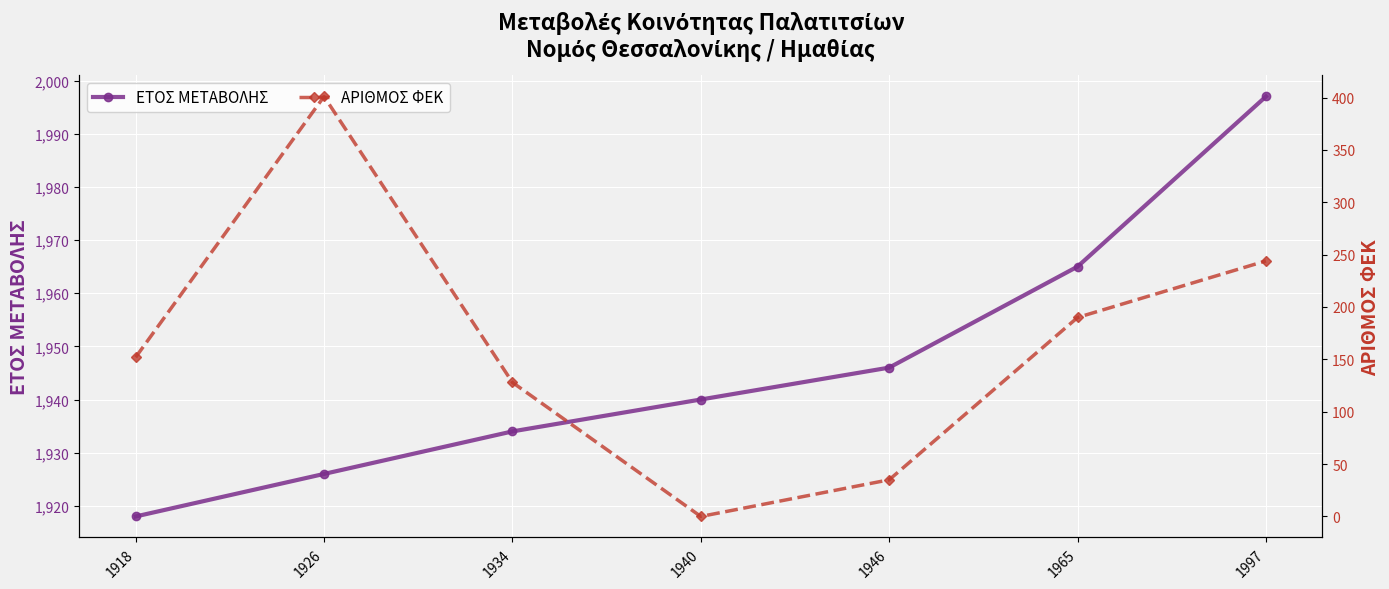

Reading right to left, what are all the values shown in this chart?

ΕΤΟΣ ΜΕΤΑΒΟΛΗΣ: 1997=1997	1965=1965	1946=1946	1940=1940	1934=1934	1926=1926	1918=1918
ΑΡΙΘΜΟΣ ΦΕΚ: 1997=244	1965=190	1946=35	1940=0	1934=128	1926=401	1918=152